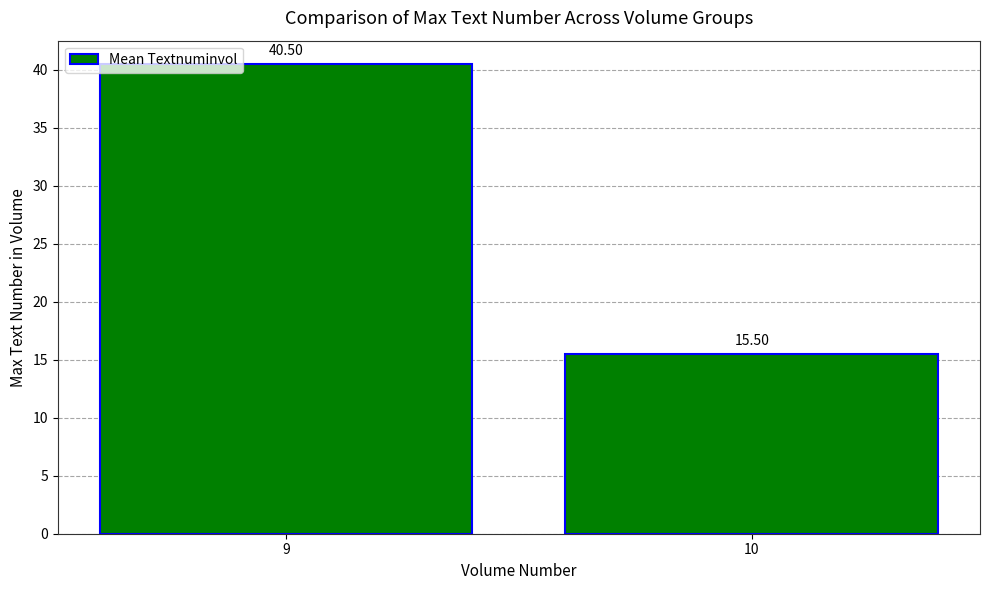

Between 9 and 10, which is larger?

9